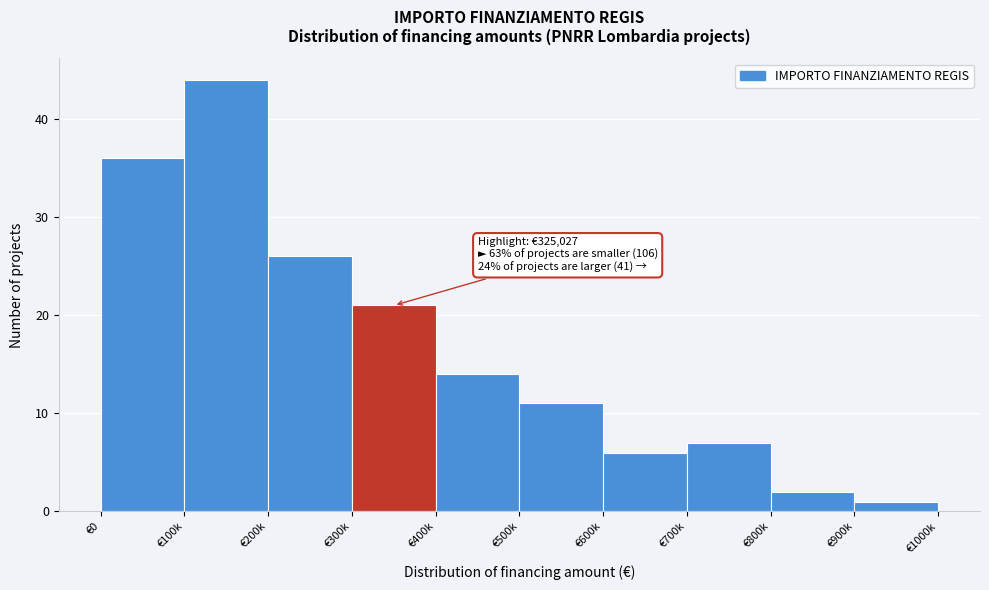

Reading left to right, list all the values displayed in this chart.

36	44	26	21	14	11	6	7	2	1